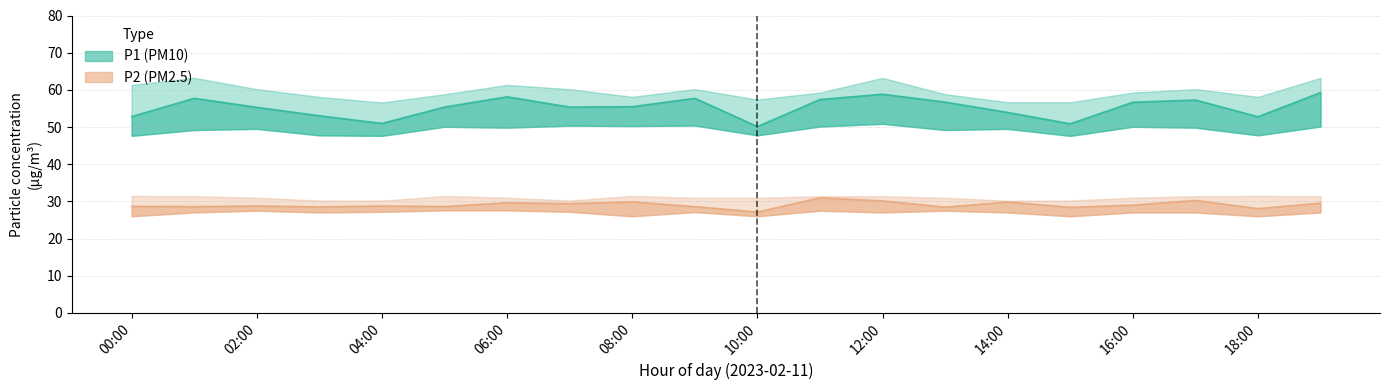

Reading right to left, list all the values displayed in this chart.

P1: 19:00=59.3	18:00=52.8	17:00=57.3	16:00=56.7	15:00=50.9	14:00=53.9	13:00=56.7	12:00=58.8	11:00=57.4	10:00=50.1	09:00=57.7	08:00=55.5	07:00=55.4	06:00=58.1	05:00=55.4	04:00=51.0	03:00=53.0	02:00=55.3	01:00=57.7	00:00=52.8
P1_upper: 19:00=63.2	18:00=58.1	17:00=60.2	16:00=59.3	15:00=56.7	14:00=56.7	13:00=58.8	12:00=63.2	11:00=59.3	10:00=57.4	09:00=60.2	08:00=58.1	07:00=60.2	06:00=61.3	05:00=58.8	04:00=56.6	03:00=58.1	02:00=60.2	01:00=63.2	00:00=61.3
P1_lower: 19:00=50.1	18:00=47.8	17:00=49.8	16:00=50.1	15:00=47.6	14:00=49.5	13:00=49.2	12:00=50.9	11:00=50.1	10:00=47.8	09:00=50.4	08:00=50.3	07:00=50.4	06:00=49.8	05:00=50.1	04:00=47.6	03:00=47.8	02:00=49.5	01:00=49.2	00:00=47.6
P2: 19:00=29.5	18:00=28.1	17:00=30.3	16:00=29.0	15:00=28.4	14:00=29.8	13:00=28.5	12:00=30.1	11:00=31.0	10:00=27.1	09:00=28.6	08:00=29.9	07:00=29.4	06:00=29.6	05:00=28.6	04:00=28.8	03:00=28.5	02:00=28.8	01:00=28.6	00:00=28.7
P2_upper: 19:00=31.4	18:00=31.5	17:00=31.4	16:00=31.0	15:00=30.2	14:00=30.2	13:00=31.0	12:00=31.4	11:00=31.4	10:00=31.0	09:00=31.0	08:00=31.5	07:00=30.2	06:00=31.0	05:00=31.5	04:00=30.2	03:00=30.2	02:00=31.0	01:00=31.4	00:00=31.5
P2_lower: 19:00=27.0	18:00=26.0	17:00=27.0	16:00=27.0	15:00=26.0	14:00=27.0	13:00=27.5	12:00=27.0	11:00=27.5	10:00=26.0	09:00=27.1	08:00=26.0	07:00=27.2	06:00=27.6	05:00=27.6	04:00=27.2	03:00=27.0	02:00=27.5	01:00=27.0	00:00=26.0